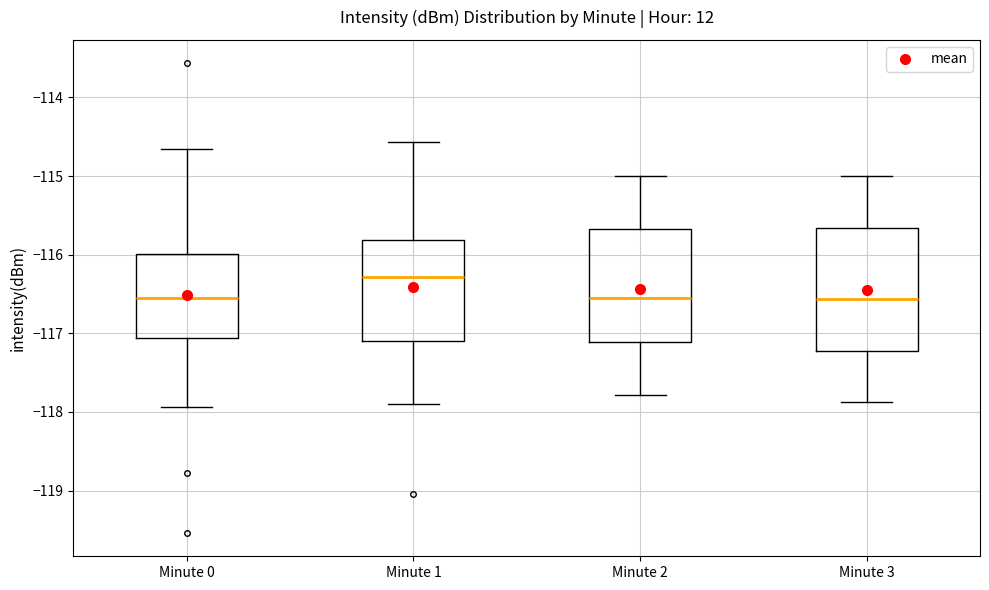

Where does the lower whisker of the box for Minute 1 end on the y-axis? The values are not printed on the chart, so give them approximately, as read against the axis.

-117.9